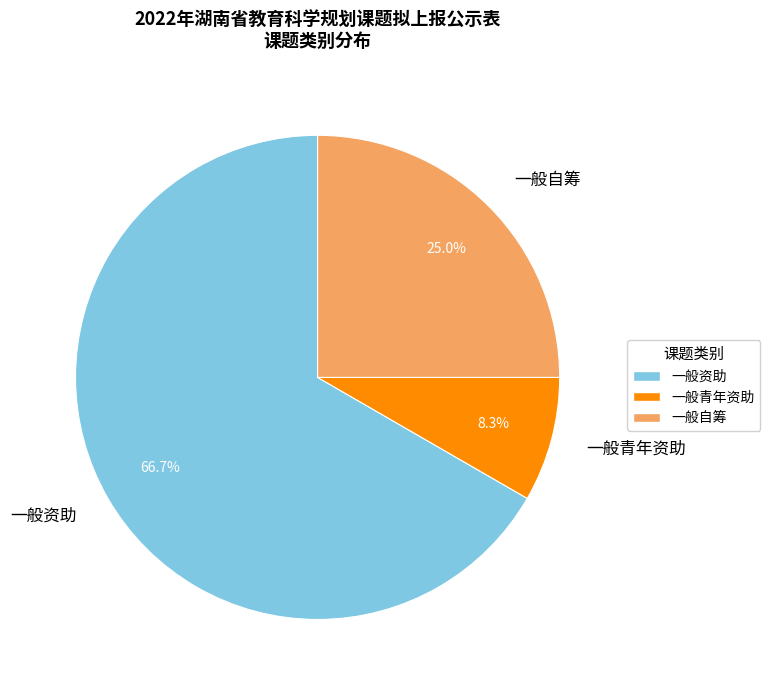

To the nearest percent, what is the combined percentage of 一般自筹 and 一般资助?

92%